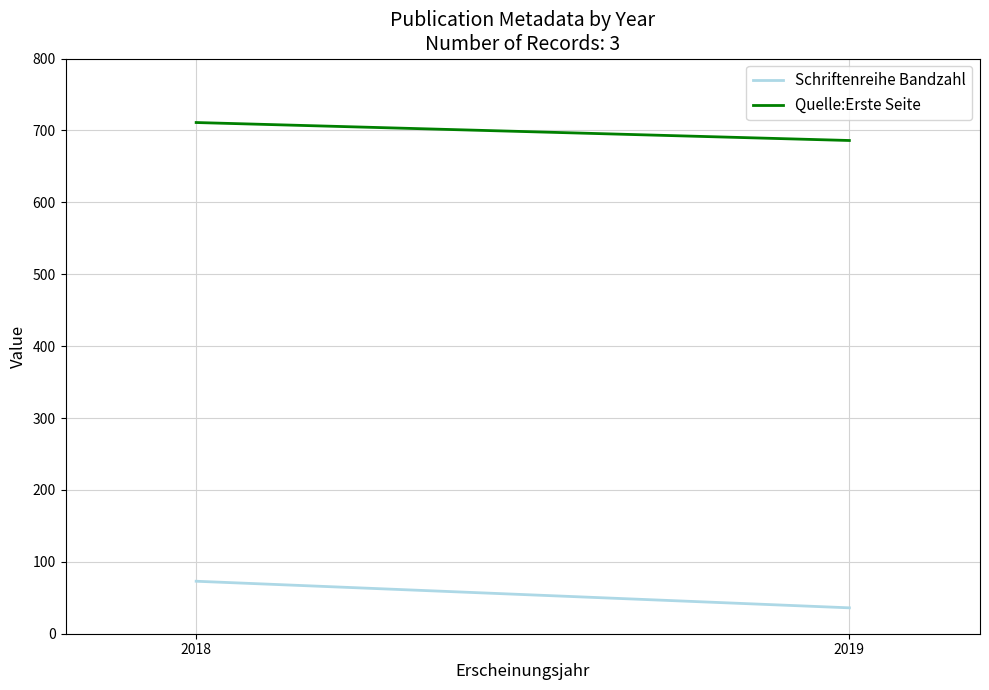

How many Quelle:Erste Seite values are between 686 and 711?

2